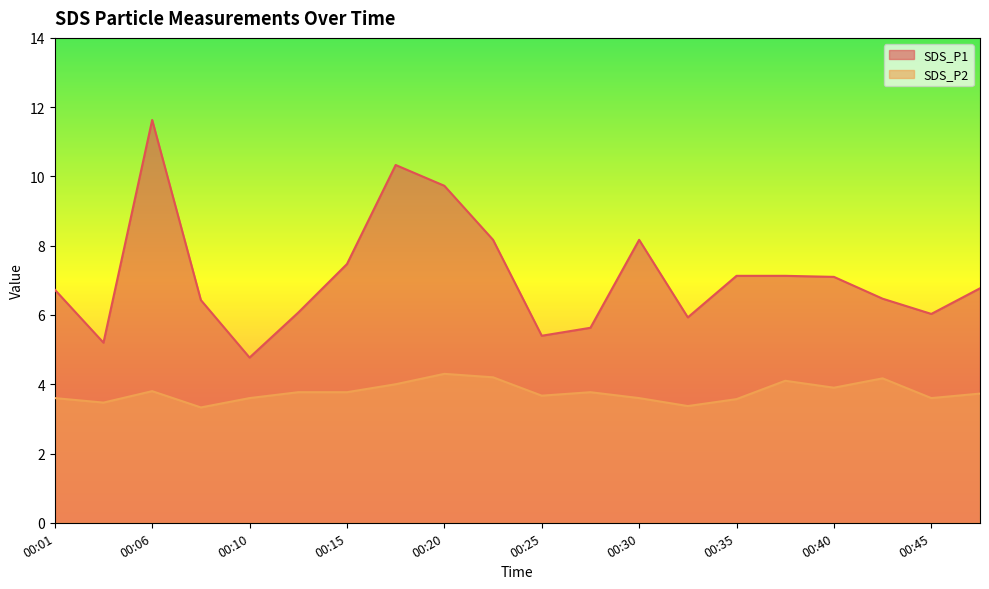

What is the value of the SDS_P2 point at the 9th from the left?

4.3